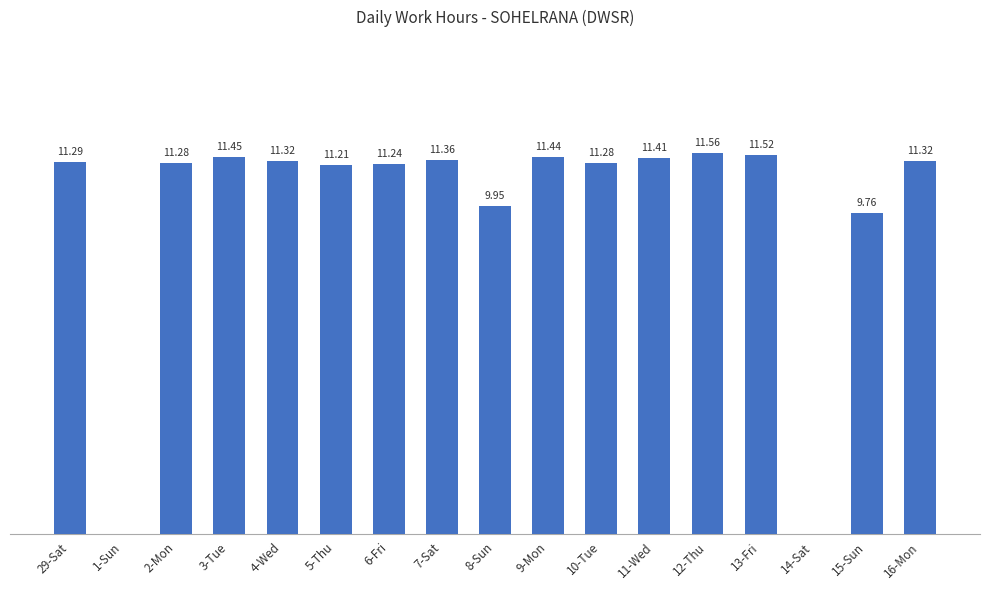

Between 6-Fri and 14-Sat, which is larger?

6-Fri